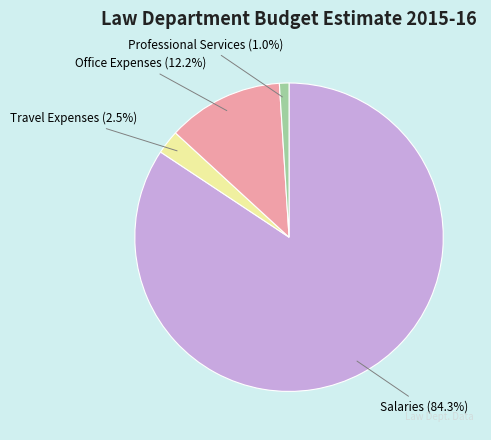

Which category has the biggest portion of the pie?

Salaries